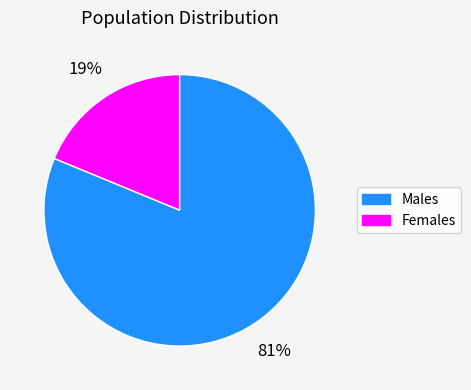

To the nearest percent, what is the average slice percentage?

50%